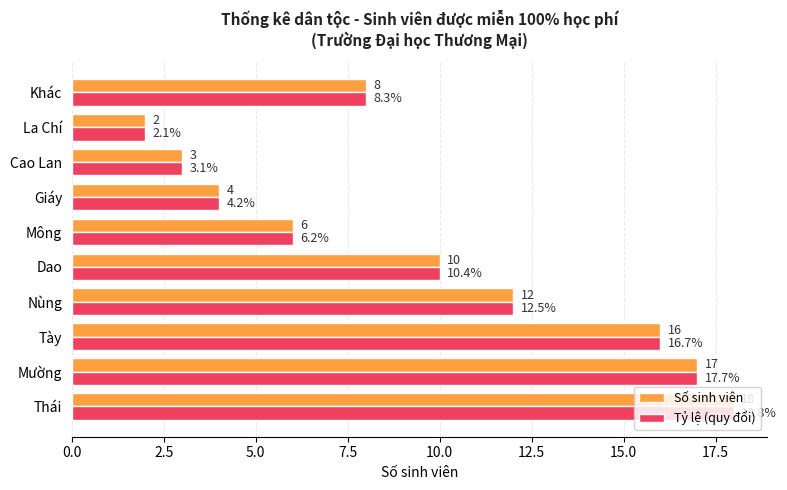

Rank the categories by Tỷ lệ (quy đổi) value from lowest to highest.

La Chí, Cao Lan, Giáy, Mông, Khác, Dao, Nùng, Tày, Mường, Thái